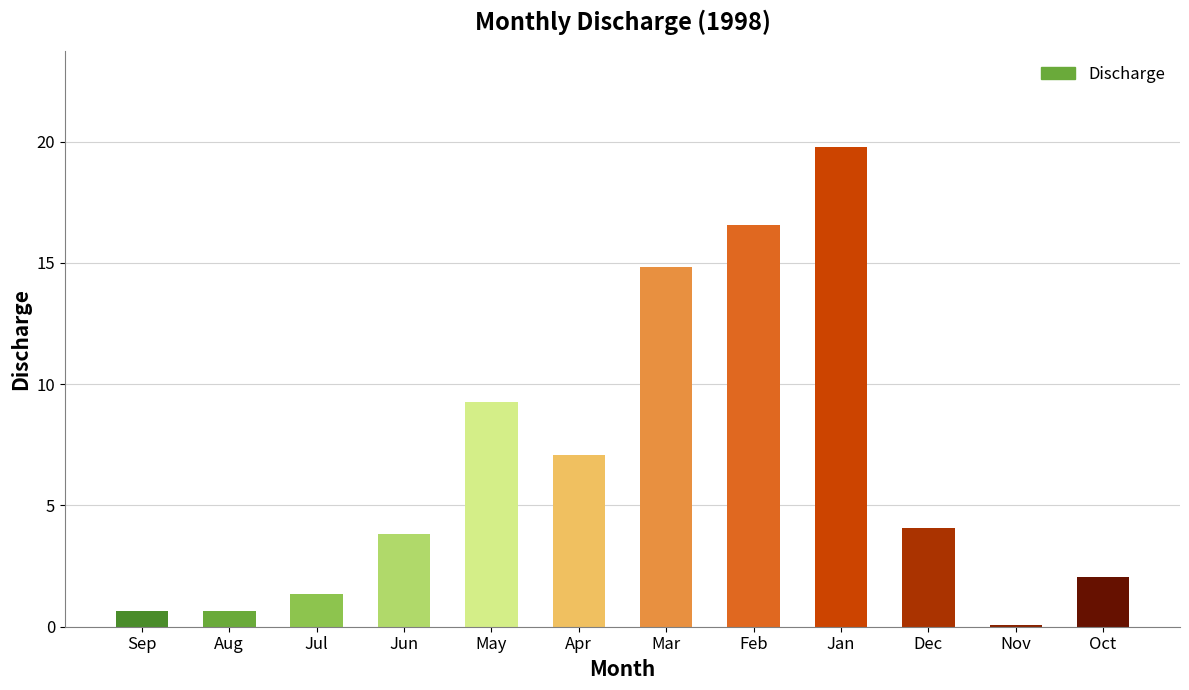

What is the sum of the values at Dec and May?

13.4